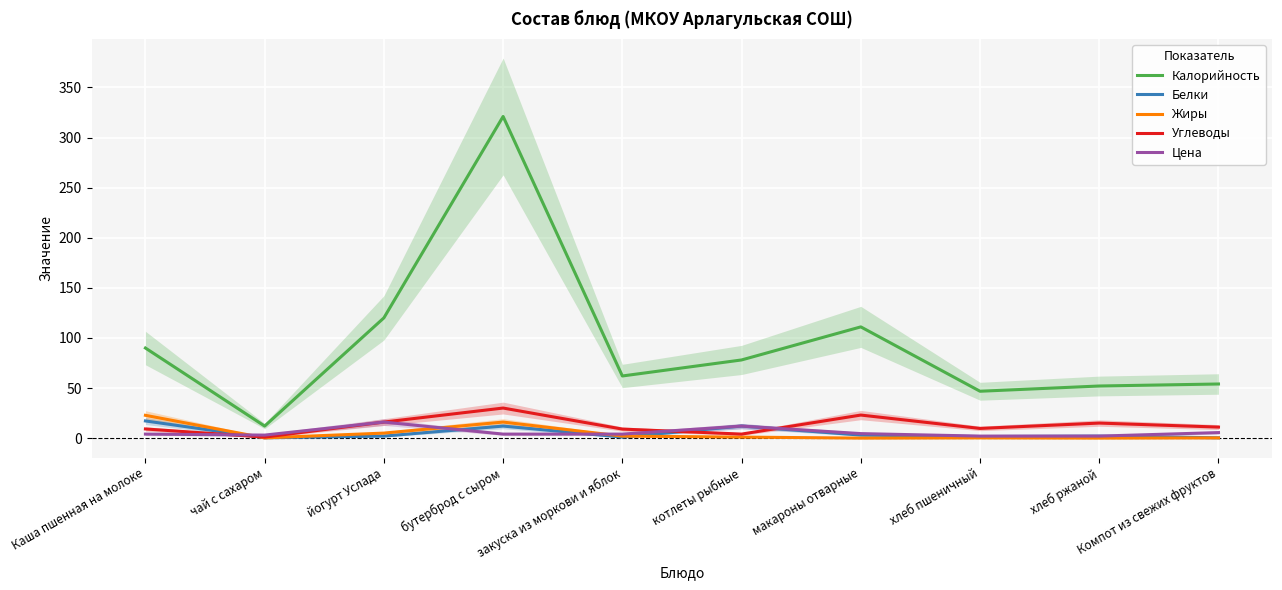

True or false: Углеводы has more than 2 points higher than both neighbors.

True